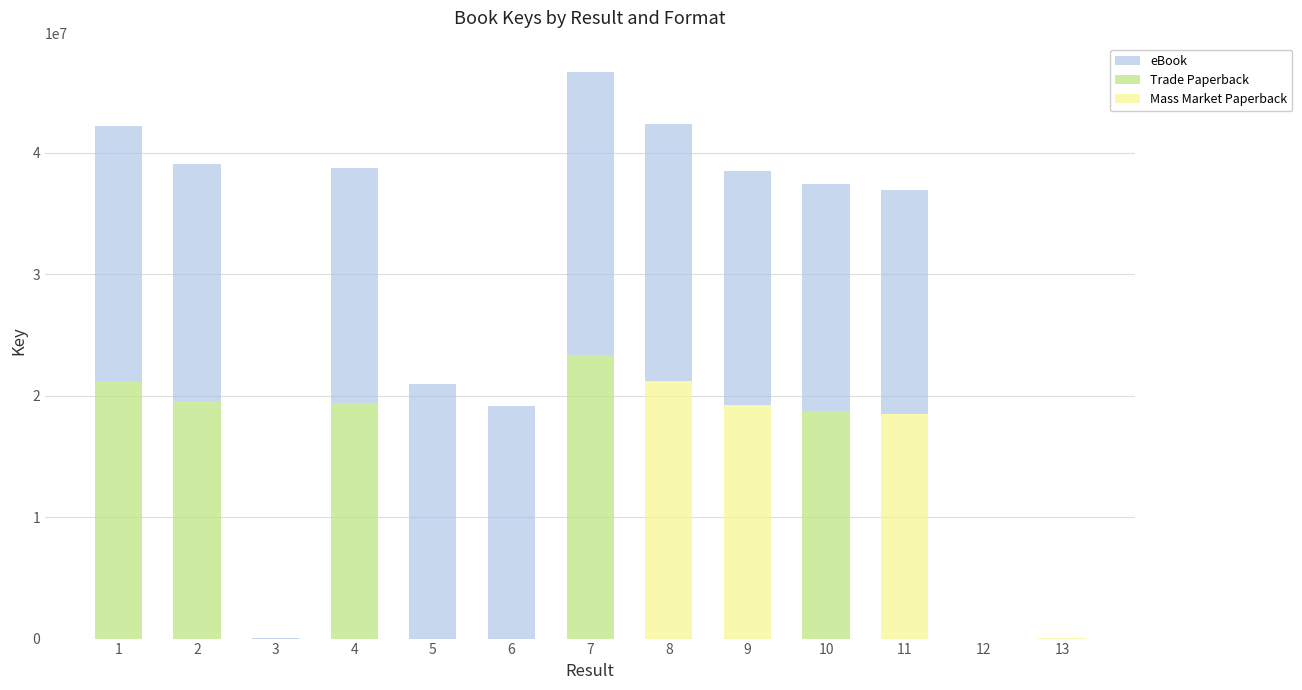

True or false: Mass Market Paperback has a value of -13927456 at 4.

False